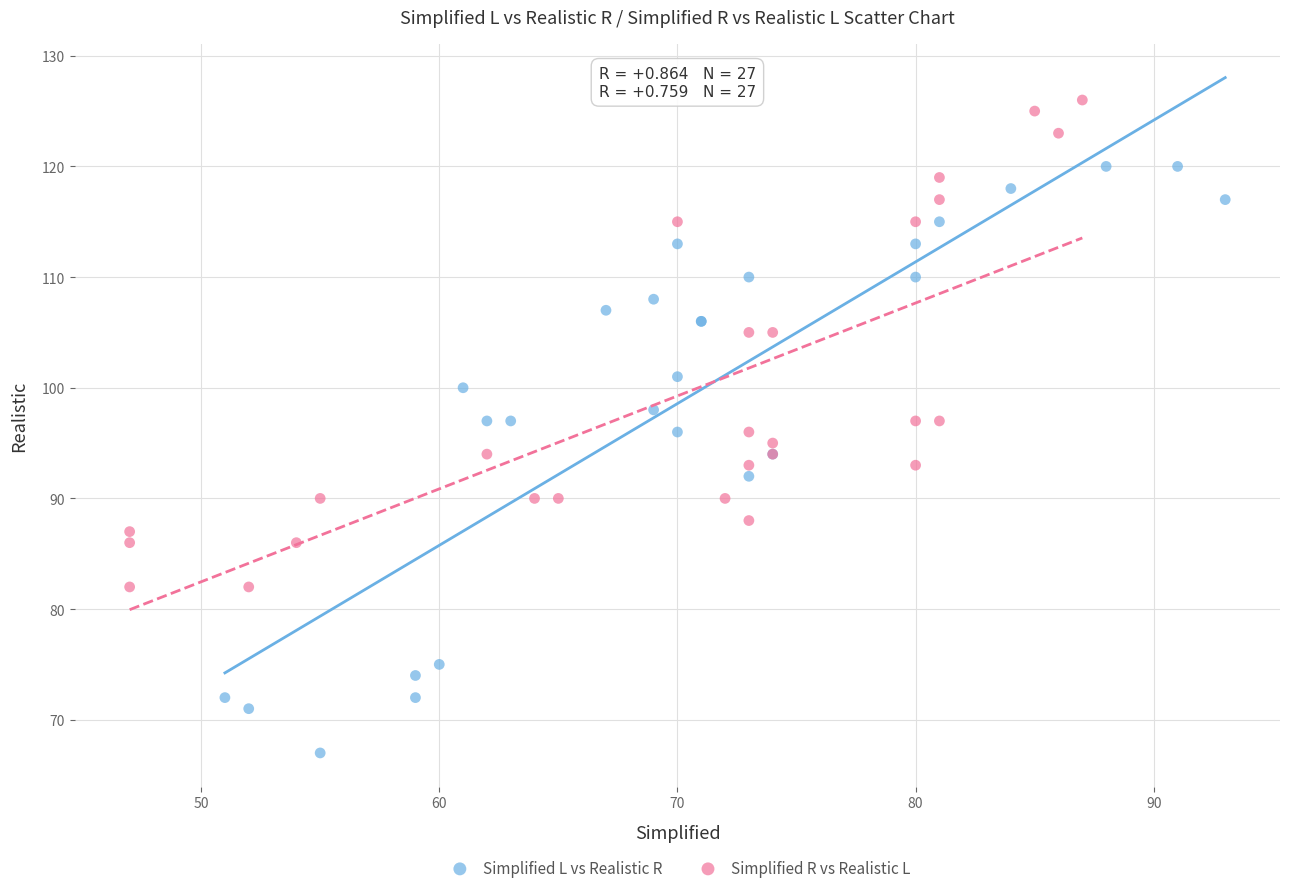

Which series has the largest Y range (max minus min)?

Simplified L vs Realistic R